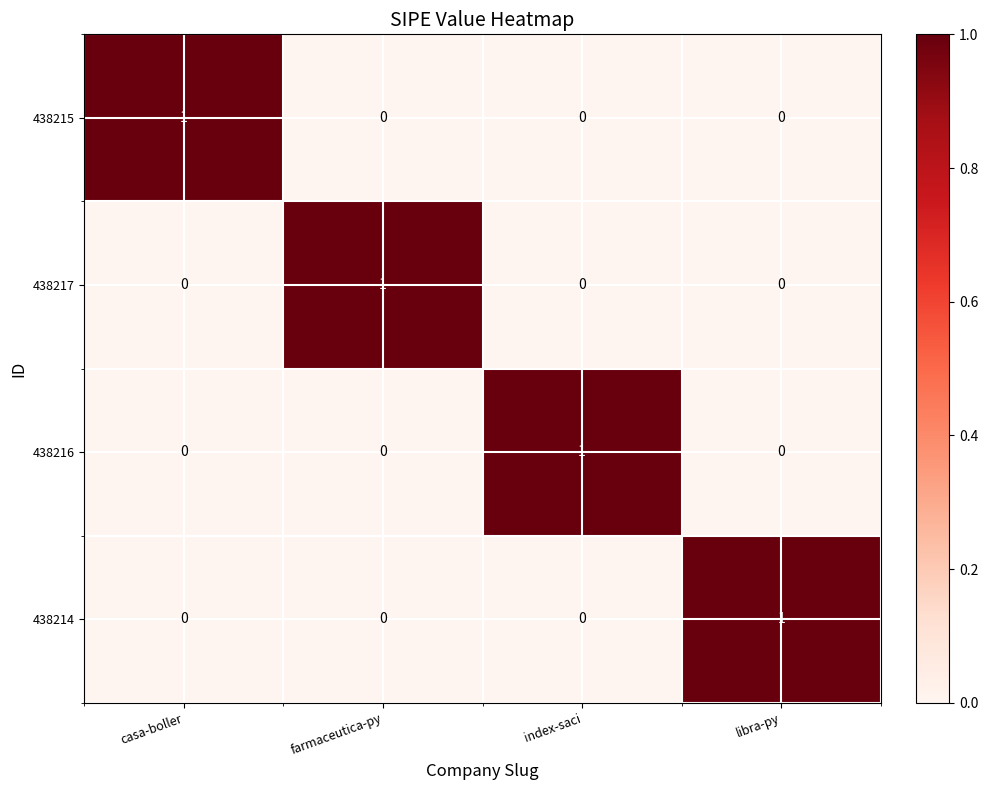

At how many categories does at least one series exceed 0?

4